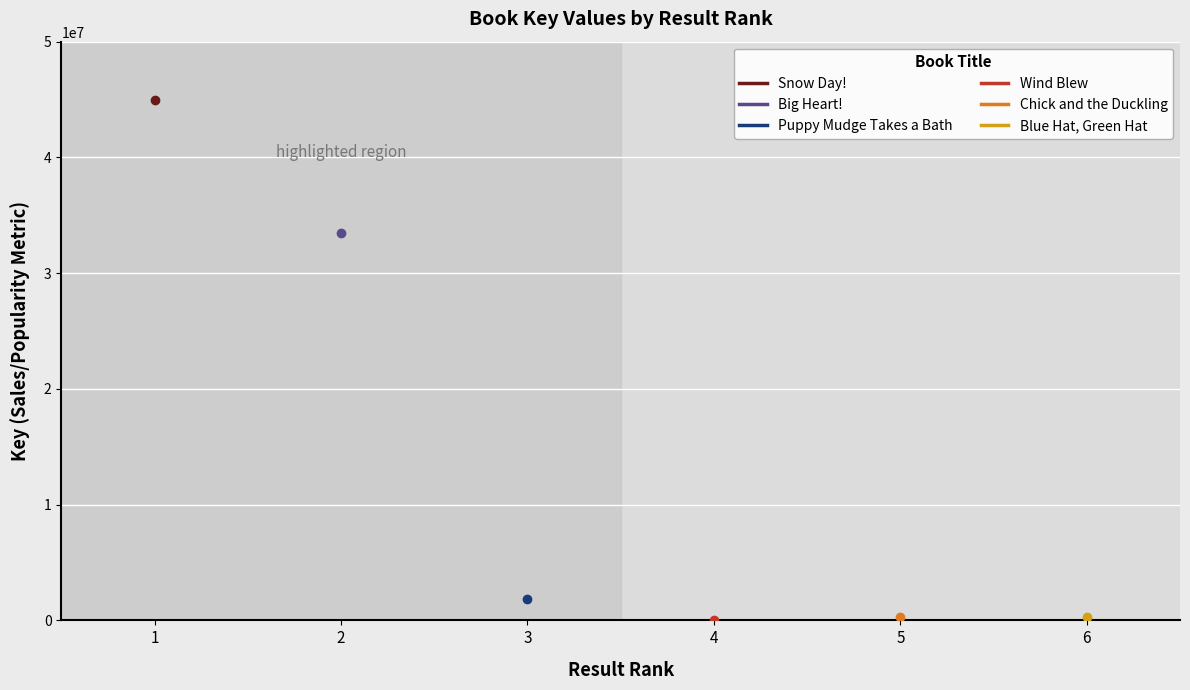

What is the minimum value shown in the chart?

6205.0